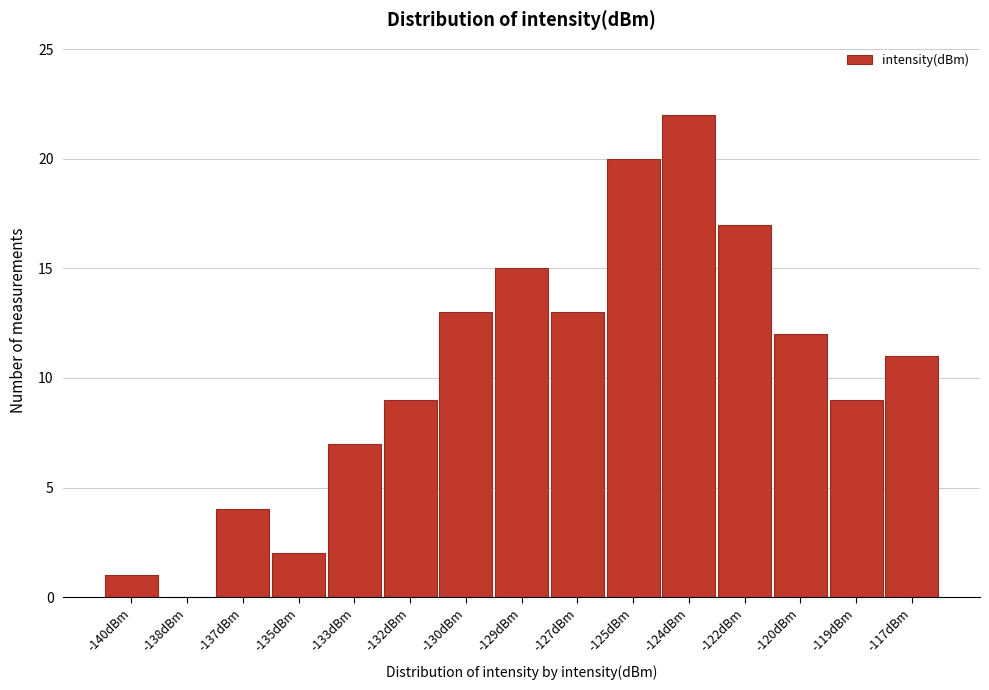

Reading left to right, transcribe all the data shown in this chart.

-140dBm=1	-138dBm=0	-137dBm=4	-135dBm=2	-133dBm=7	-132dBm=9	-130dBm=13	-129dBm=15	-127dBm=13	-125dBm=20	-124dBm=22	-122dBm=17	-120dBm=12	-119dBm=9	-117dBm=11